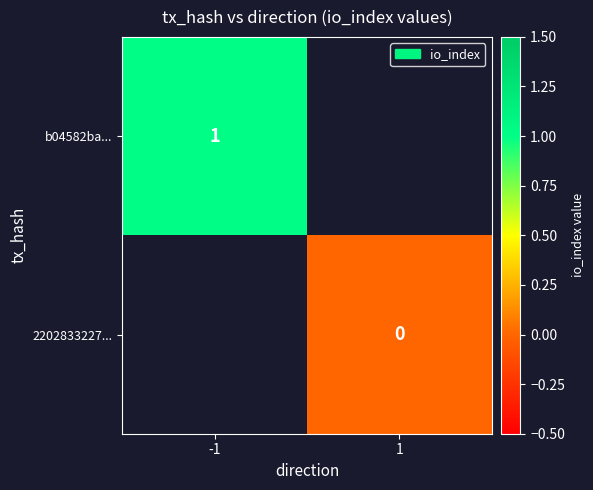

What is the maximum value shown in the chart?

1.0